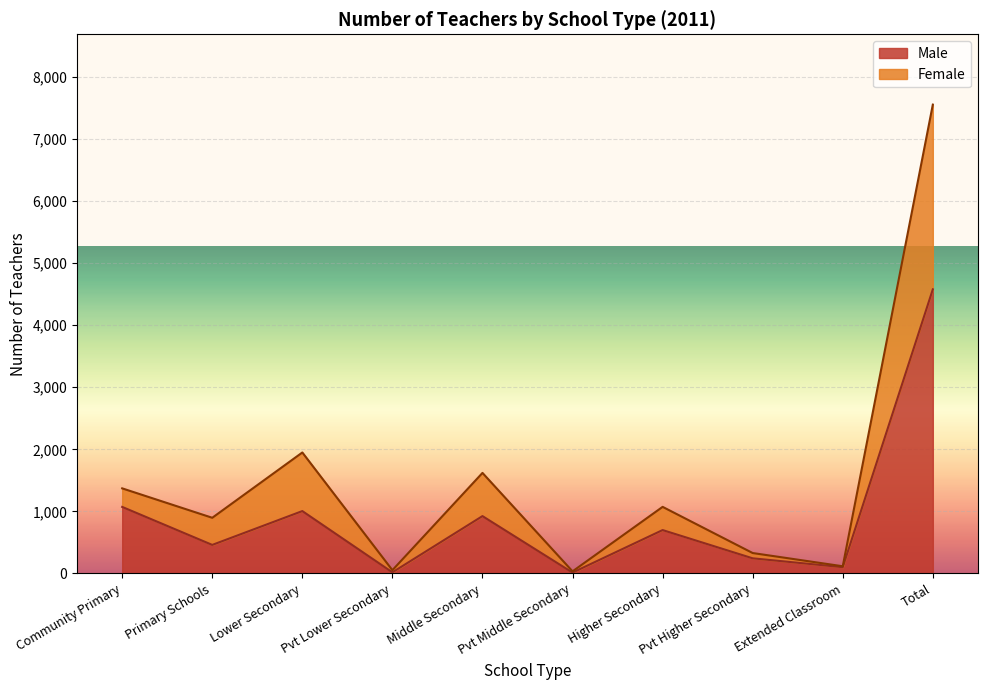

Which has a higher value, Higher Secondary or Total?

Total